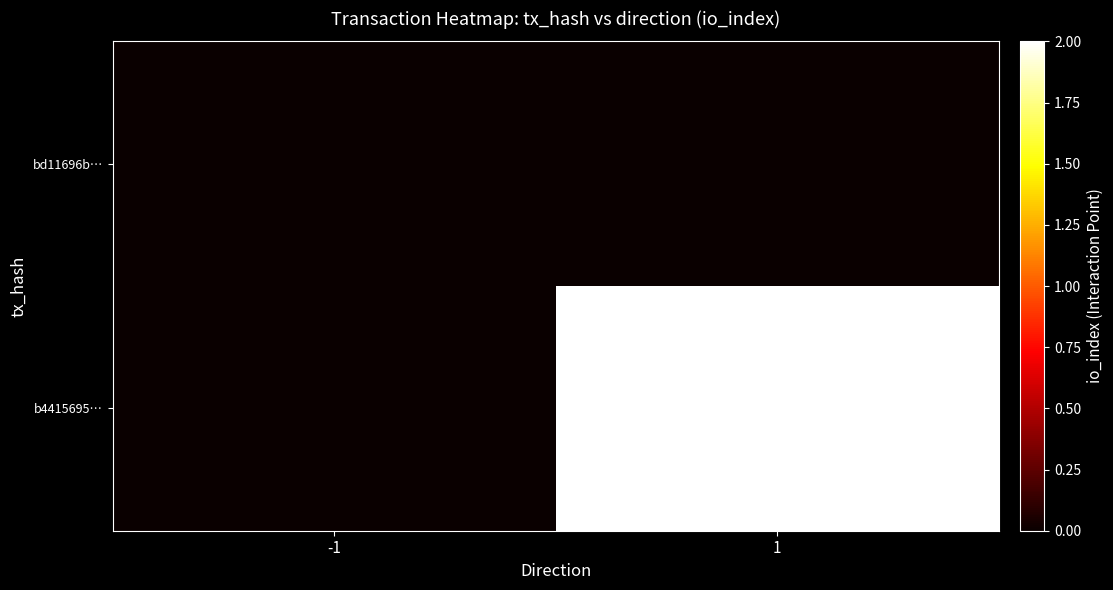

Which series has the largest range (max minus min)?

b4415695…